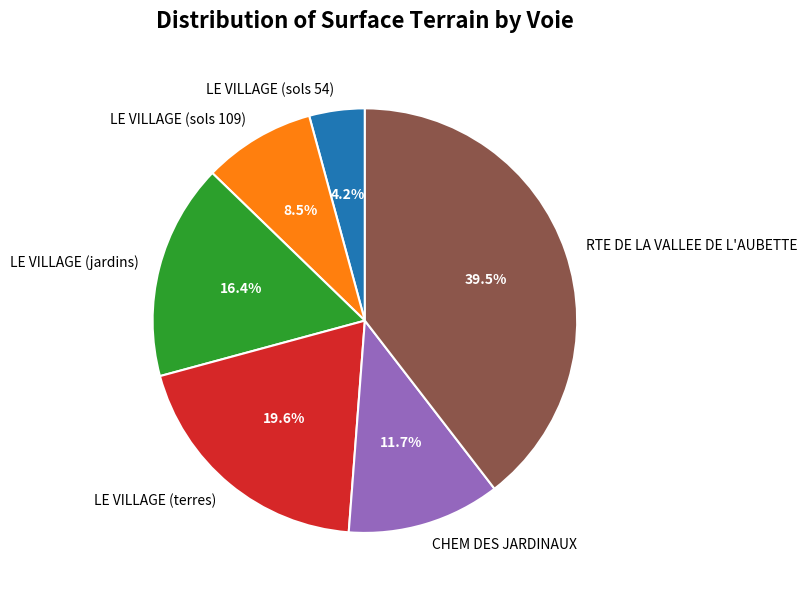

Rank the categories by value from lowest to highest.

LE VILLAGE (sols 54), LE VILLAGE (sols 109), CHEM DES JARDINAUX, LE VILLAGE (jardins), LE VILLAGE (terres), RTE DE LA VALLEE DE L'AUBETTE